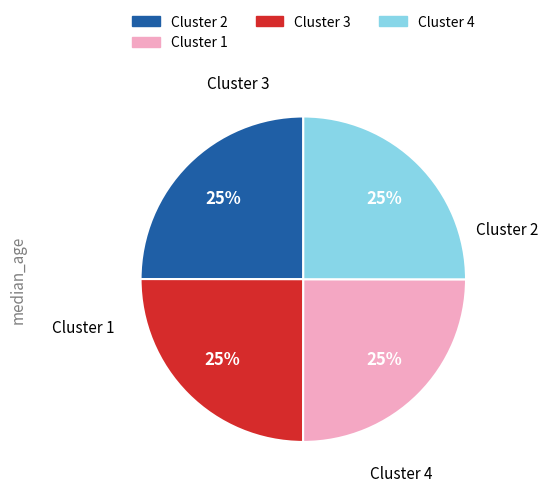

Count the number of slices in the pie.

4